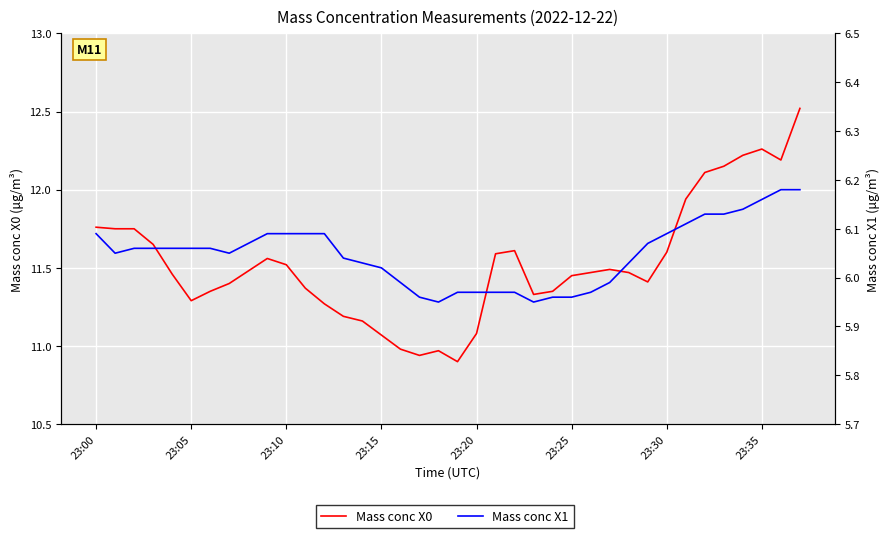

What are all the series names shown in the legend?

Mass conc X0, Mass conc X1